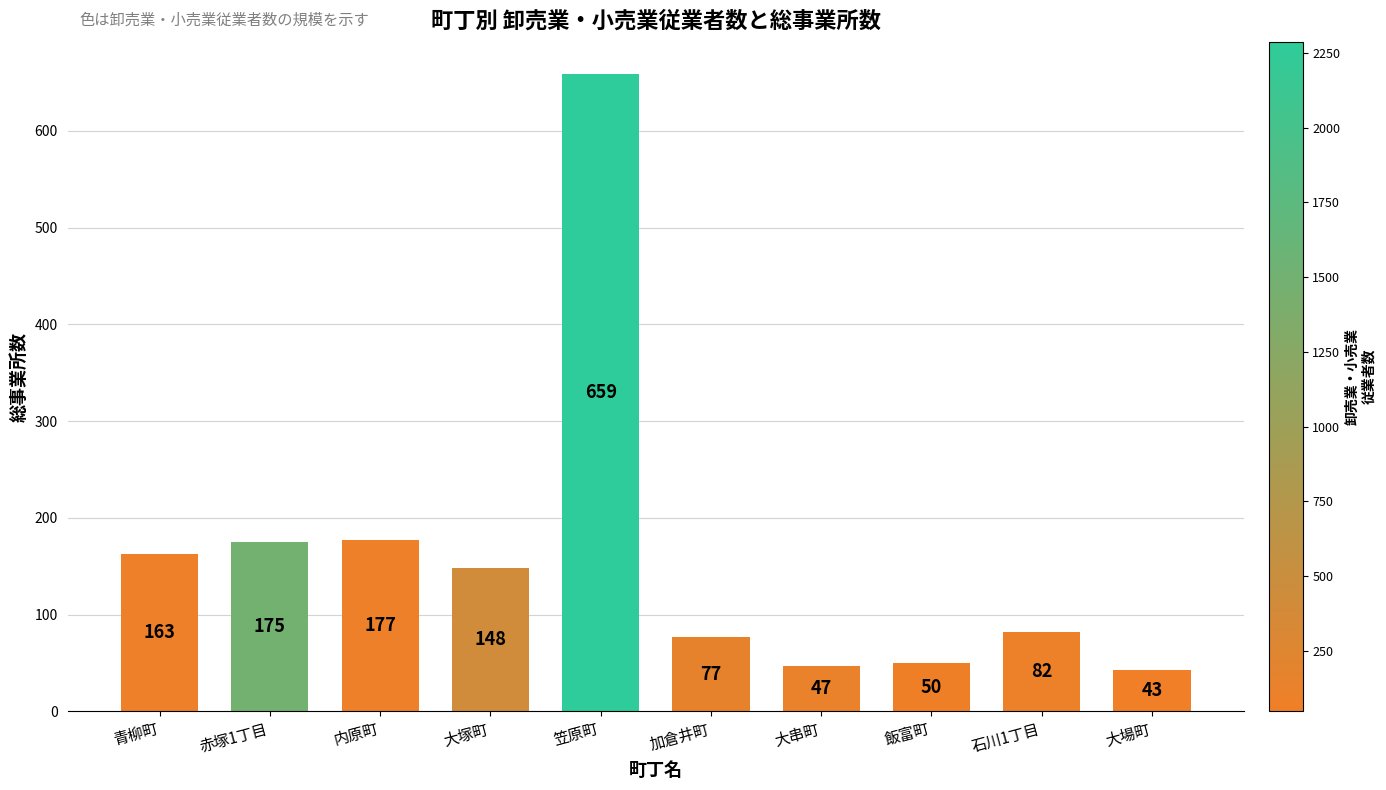

Between 赤塚1丁目 and 青柳町, which is larger?

赤塚1丁目